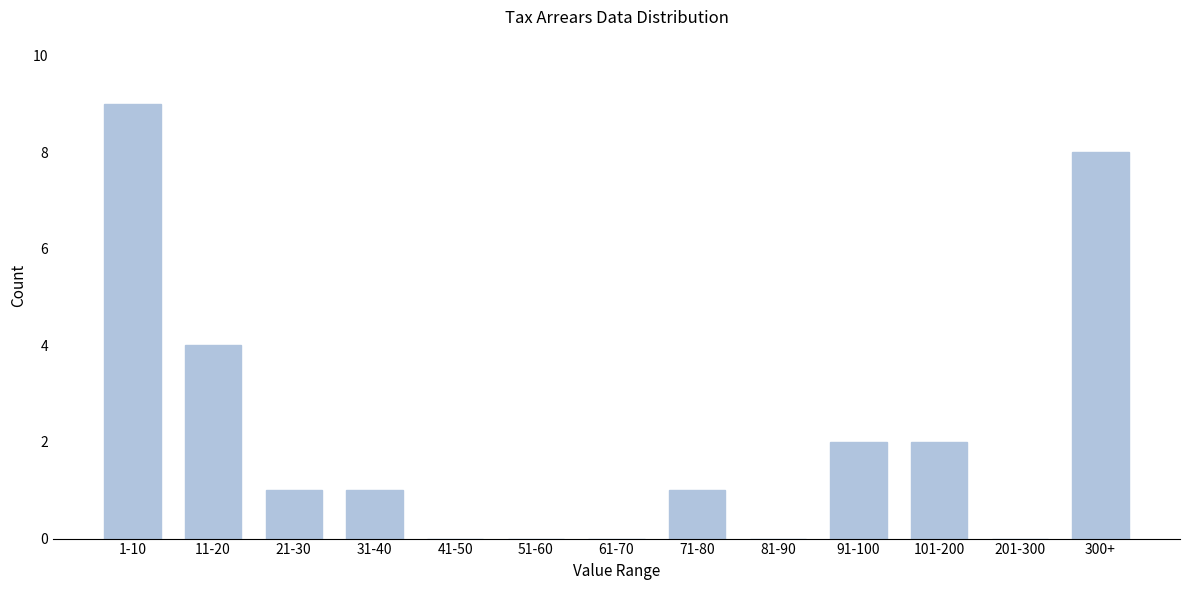

Reading right to left, list all the values displayed in this chart.

300+=8	201-300=0	101-200=2	91-100=2	81-90=0	71-80=1	61-70=0	51-60=0	41-50=0	31-40=1	21-30=1	11-20=4	1-10=9